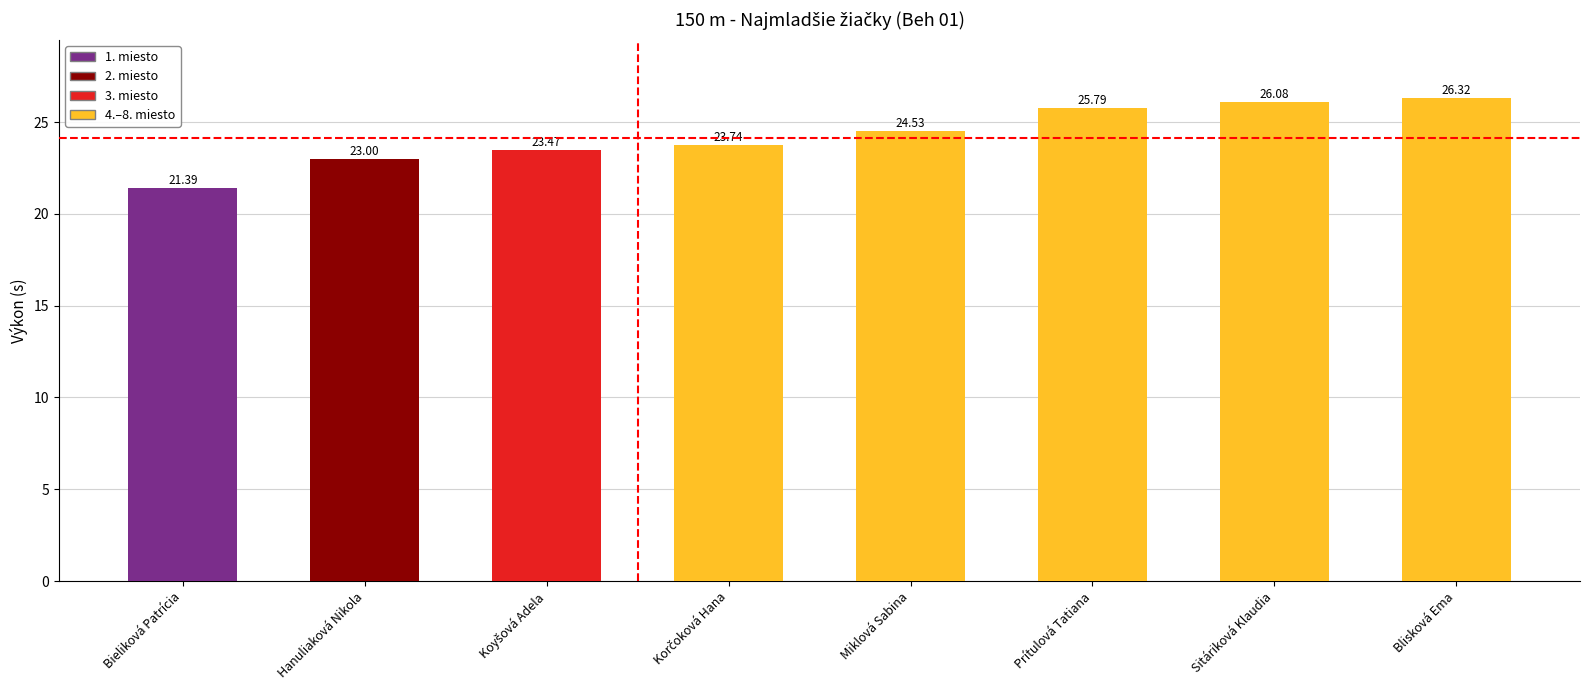

Read the value at Blisková Ema.

26.3